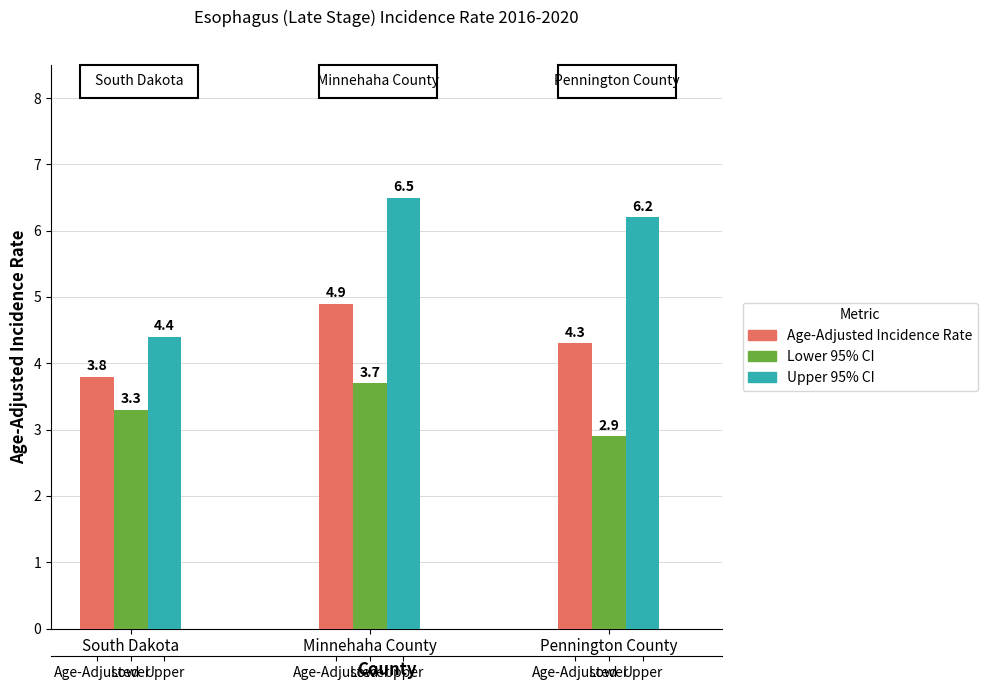

What is the smallest value displayed?

2.9